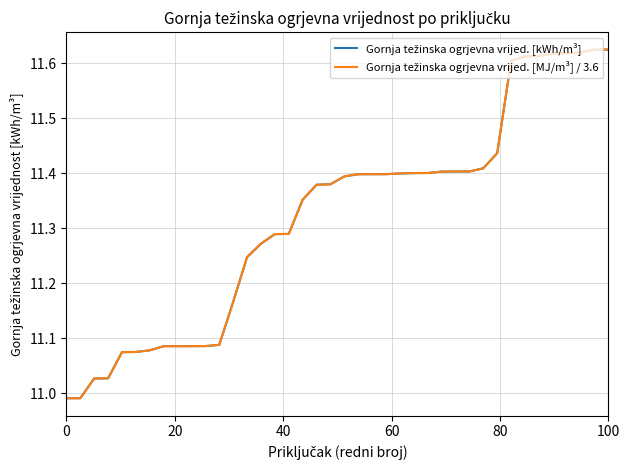

How many lines are shown in the chart?

2